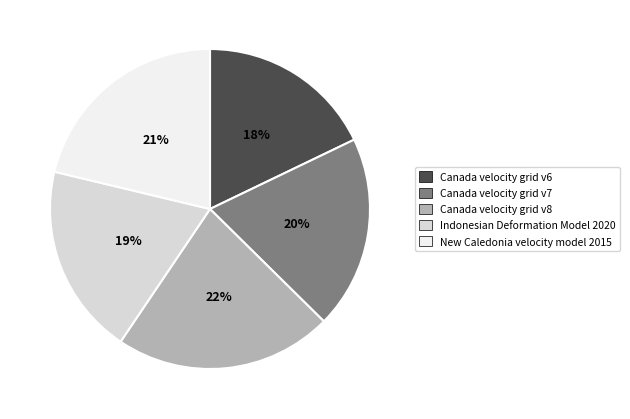

How many slices are in this pie chart?

5